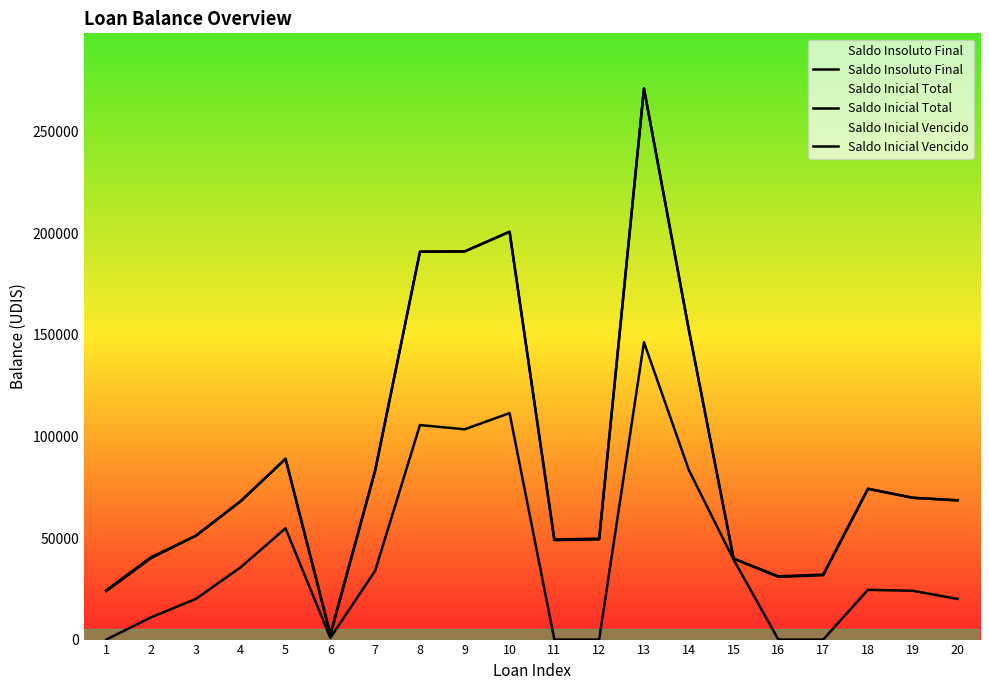

The value of Saldo Insoluto Final at 4 is 47247.3. True or false?

False